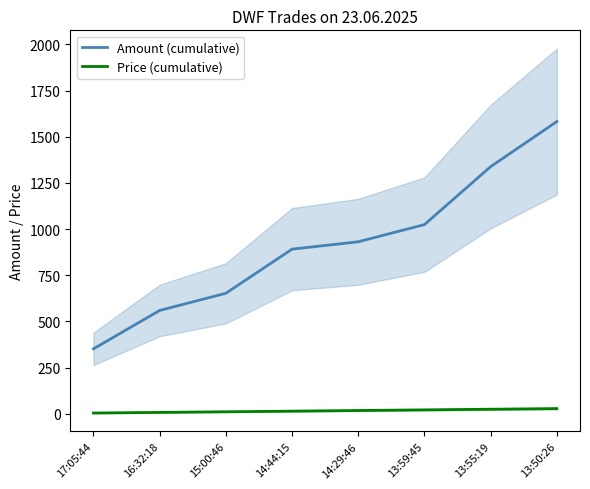

What is the difference between the second highest and second lowest values in the Amount (cumulative) series?

779.0